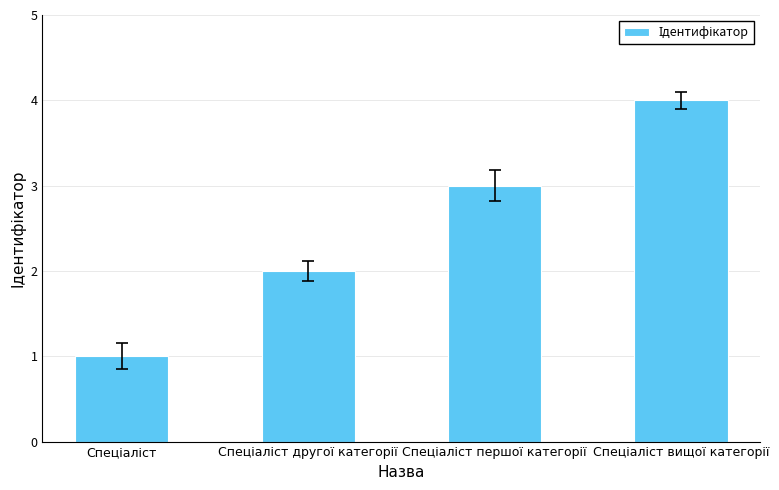

What is the sum of all values?

10